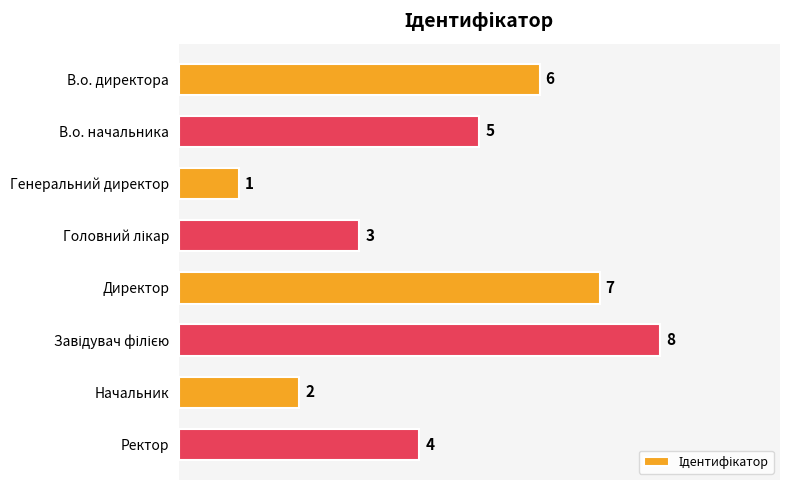

What position from the bottom is В.о. директора?

8